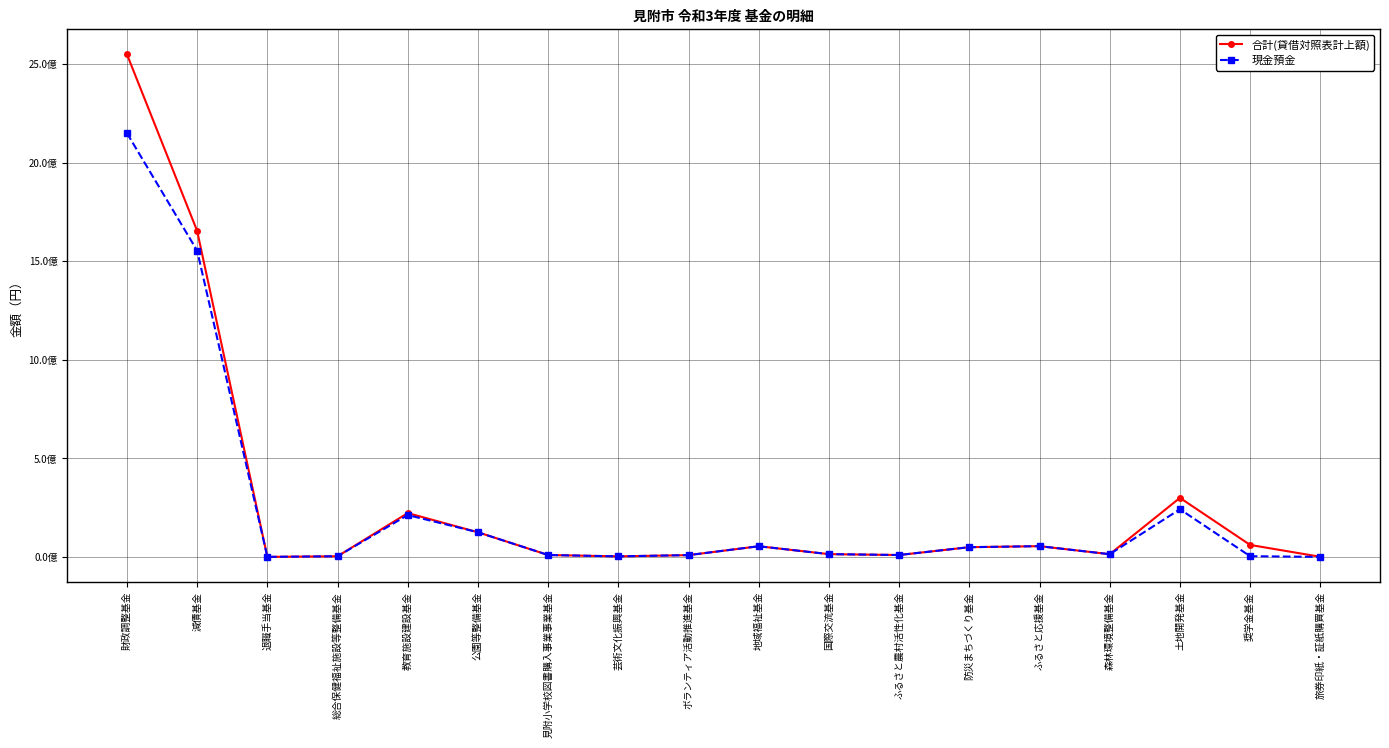

Does the chart have visible grid lines?

Yes